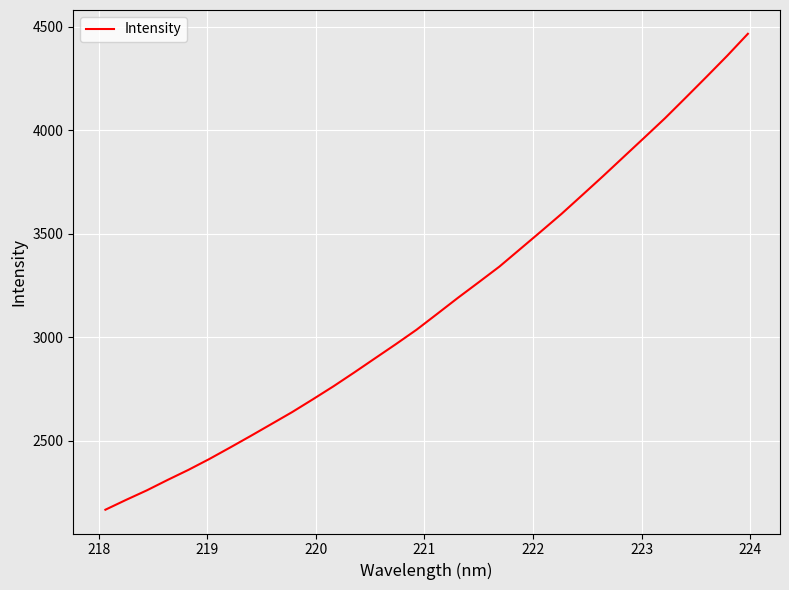

What is the greatest value displayed?

4465.5